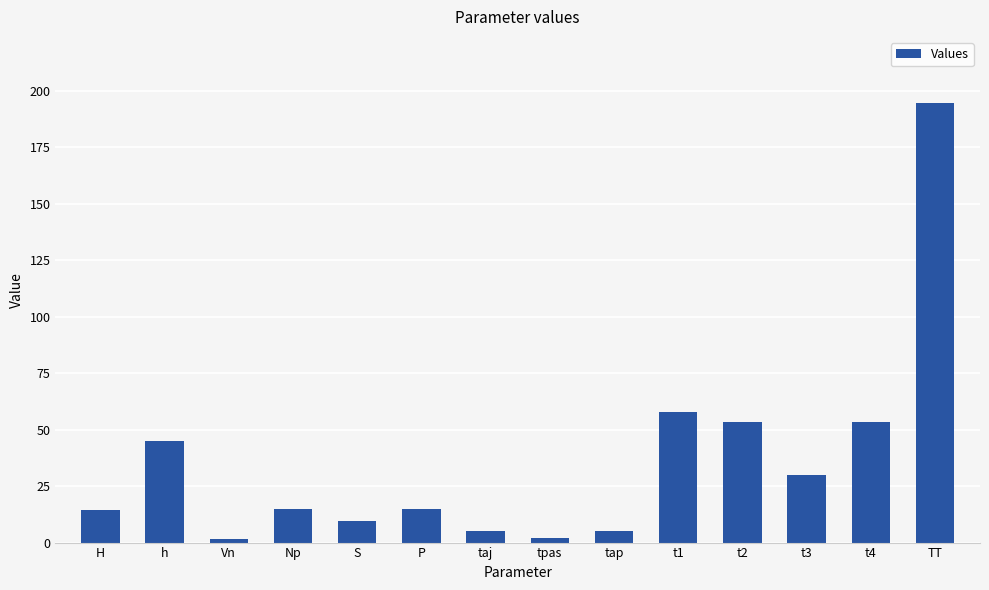

What is the label of the 6th bar from the left?

P